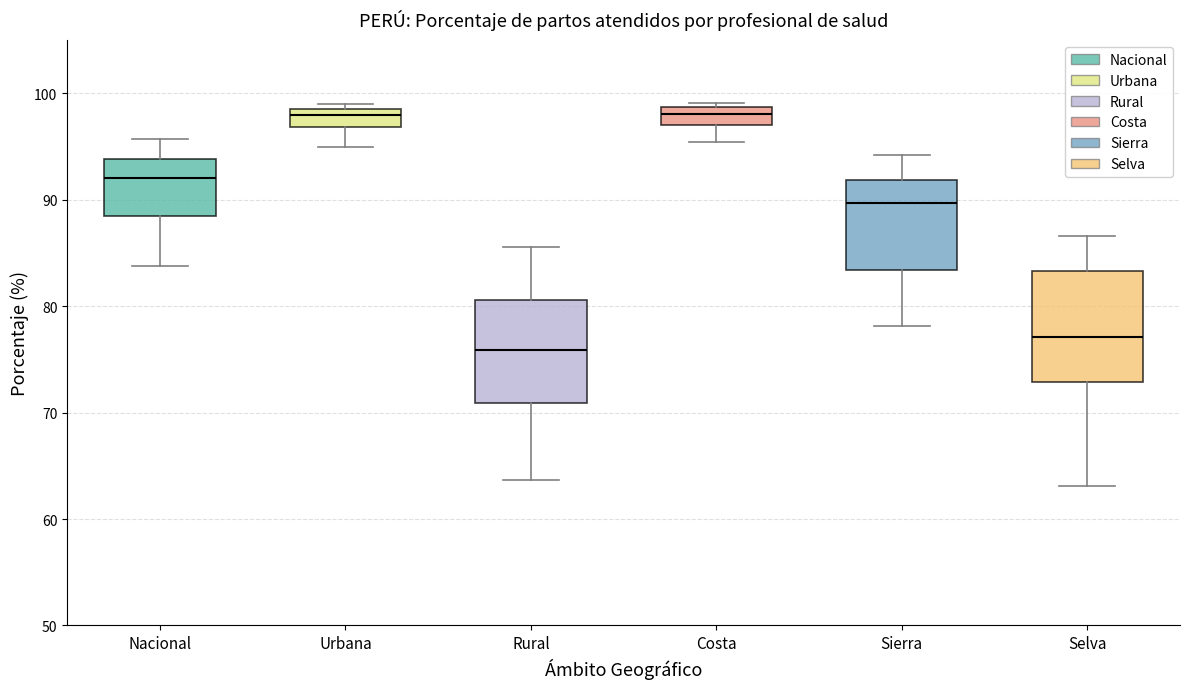

Reading left to right, read every box against the y-axis: the position of its median line, the range the box covers, and the ends of its whiskers. The values are not printed on the chart, so give them approximately, as read against the axis.

Nacional: median 92, box 89 to 94, whiskers 84 to 96
Urbana: median 98, box 97 to 99, whiskers 95 to 99 (just above the box's upper edge)
Rural: median 76, box 71 to 81, whiskers 64 to 86
Costa: median 98, box 97 to 99, whiskers 95 to 99 (just above the box's upper edge)
Sierra: median 90, box 83 to 92, whiskers 78 to 94
Selva: median 77, box 73 to 83, whiskers 63 to 87